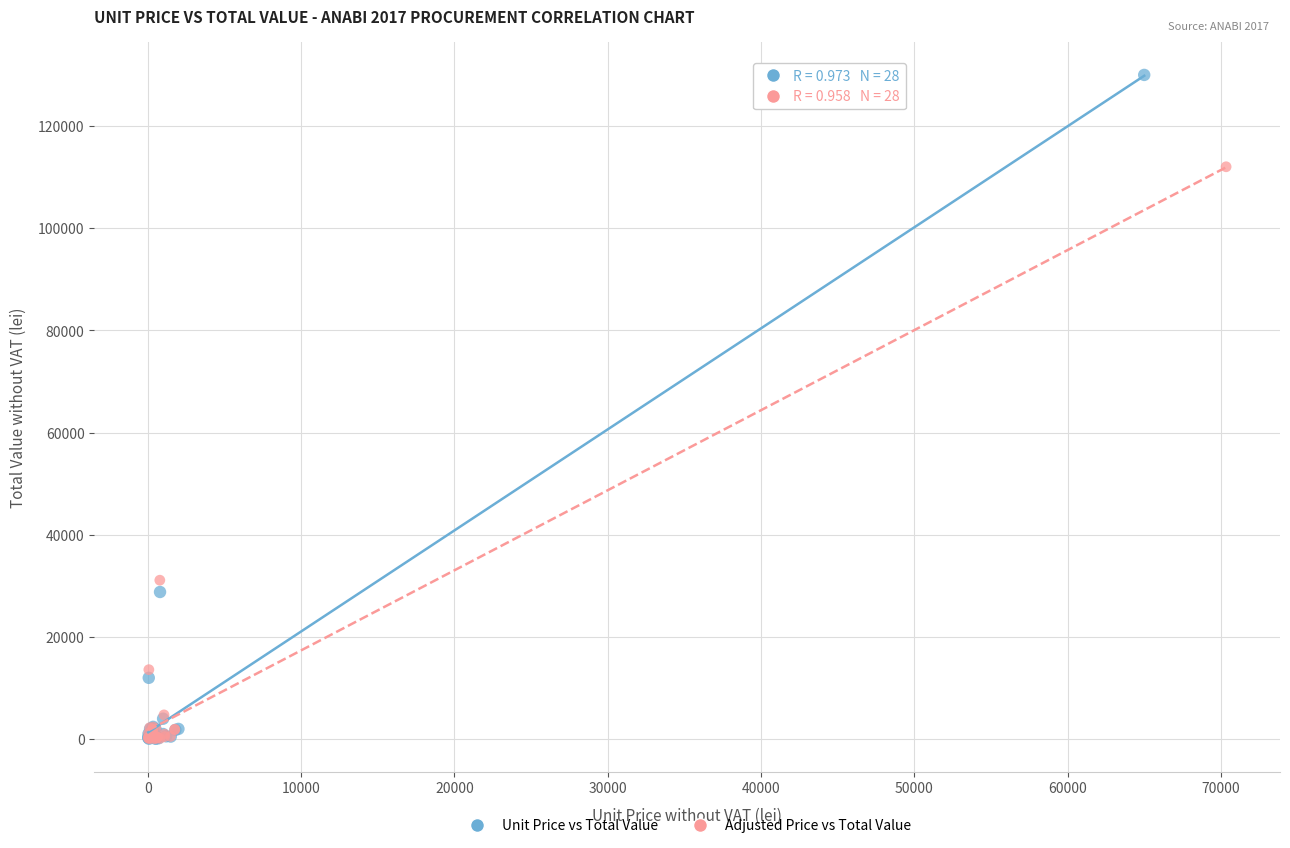

Which series contains the highest Y value?

Unit Price vs Total Value